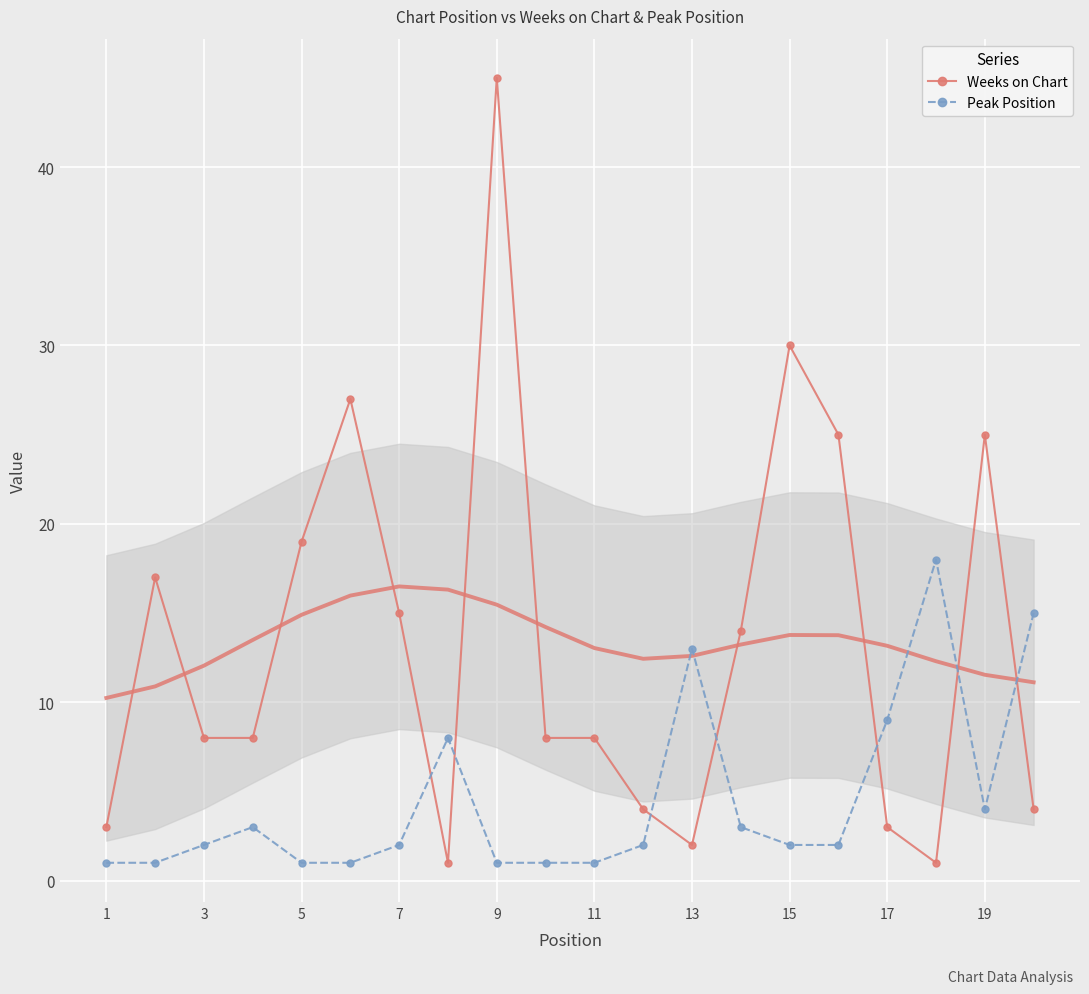

After their last crossing, which series has the higher values: Weeks on Chart or Peak Position?

Peak Position